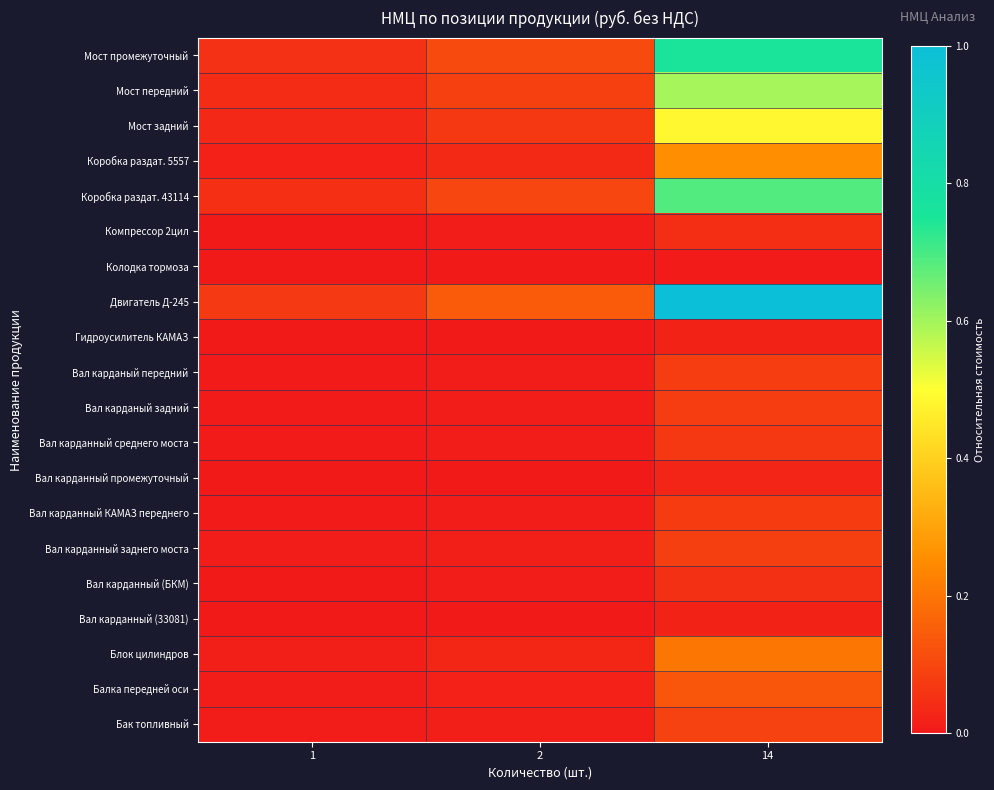

Reading right to left, transcribe all the data shown in this chart.

Бак топливный: 14=0.1	2=0.0	1=0.0
Балка передней оси: 14=0.1	2=0.0	1=0.0
Блок цилиндров: 14=0.2	2=0.0	1=0.0
Вал карданный (33081): 14=0.0	2=0.0	1=0.0
Вал карданный (БКМ): 14=0.1	2=0.0	1=0.0
Вал карданный заднего моста: 14=0.1	2=0.0	1=0.0
Вал карданный КАМАЗ переднего: 14=0.1	2=0.0	1=0.0
Вал карданный промежуточный: 14=0.0	2=0.0	1=0.0
Вал карданный среднего моста: 14=0.1	2=0.0	1=0.0
Вал карданый задний: 14=0.1	2=0.0	1=0.0
Вал карданый передний: 14=0.1	2=0.0	1=0.0
Гидроусилитель КАМАЗ: 14=0.0	2=0.0	1=0.0
Двигатель Д-245: 14=1.0	2=0.1	1=0.1
Колодка тормоза: 14=0.0	2=0.0	1=0.0
Компрессор 2цил: 14=0.0	2=0.0	1=0.0
Коробка раздат. 43114: 14=0.7	2=0.1	1=0.0
Коробка раздат. 5557: 14=0.3	2=0.0	1=0.0
Мост задний: 14=0.5	2=0.1	1=0.0
Мост передний: 14=0.6	2=0.1	1=0.0
Мост промежуточный: 14=0.8	2=0.1	1=0.1